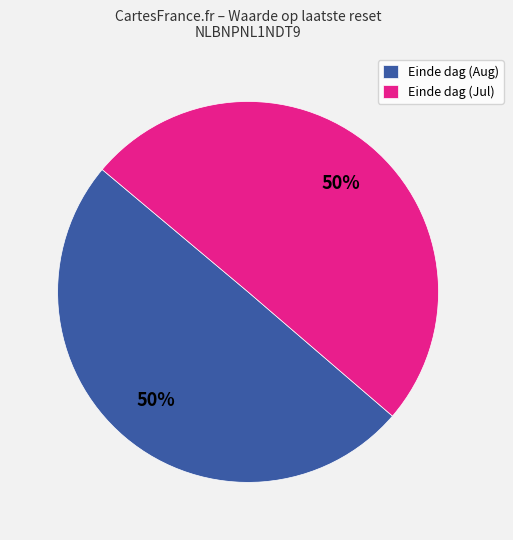

To the nearest percent, what portion does Einde dag (Jul) represent?

50%